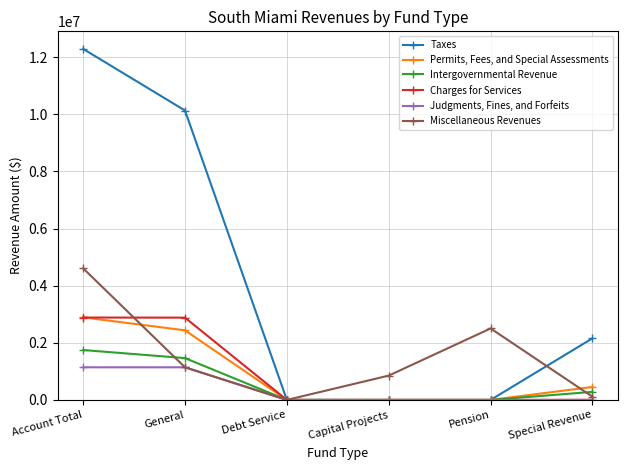

What is the average value of the Taxes series?

4095774